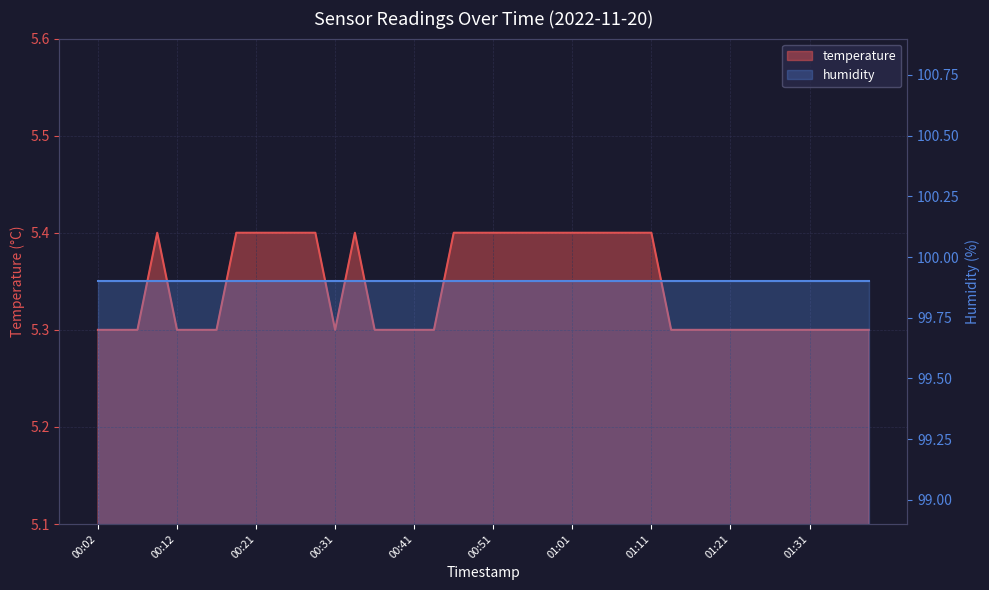

Rank the categories by value from lowest to highest.

00:02, 00:04, 00:07, 00:12, 00:14, 00:16, 00:31, 00:36, 00:38, 00:41, 00:43, 01:13, 01:16, 01:18, 01:21, 01:23, 01:26, 01:28, 01:31, 01:33, 01:36, 01:38, 00:09, 00:19, 00:21, 00:24, 00:26, 00:29, 00:34, 00:46, 00:48, 00:51, 00:53, 00:56, 00:58, 01:01, 01:03, 01:06, 01:08, 01:11